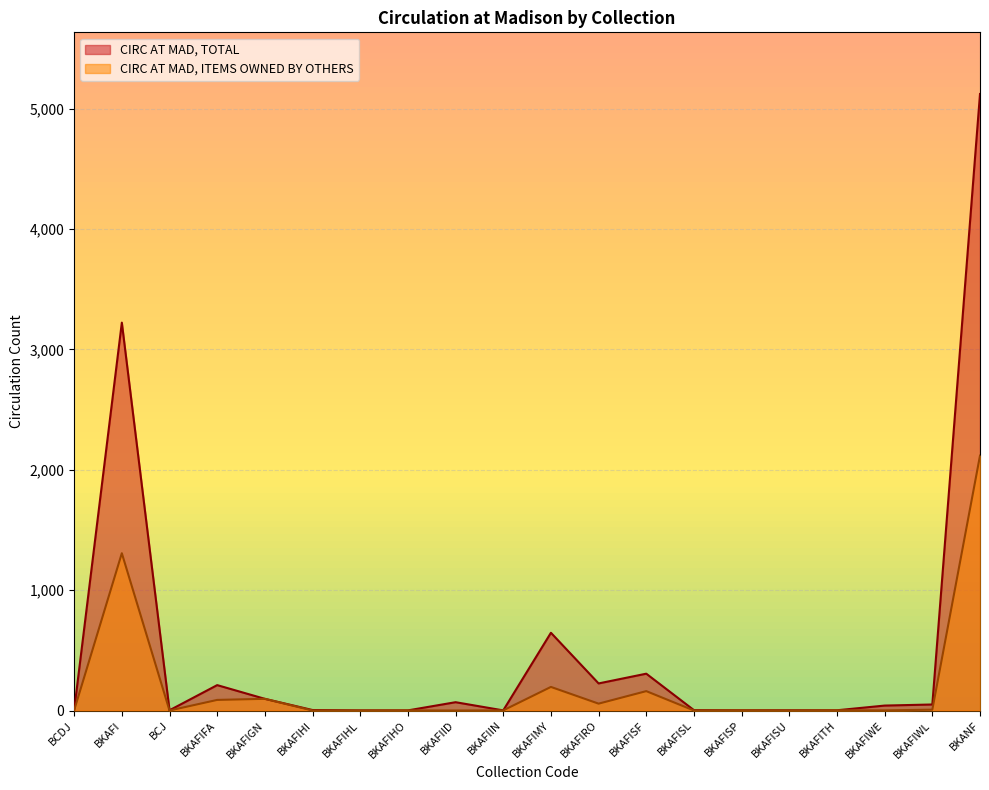

Reading right to left, what are all the values shown in this chart?

CIRC AT MAD, TOTAL: 5123	50	41	2	2	2	3	306	225	646	1	69	1	1	4	97	211	2	3223	4
CIRC AT MAD, ITEMS OWNED BY OTHERS: 2118	7	1	2	0	2	0	161	57	196	1	0	1	0	0	97	88	0	1307	2